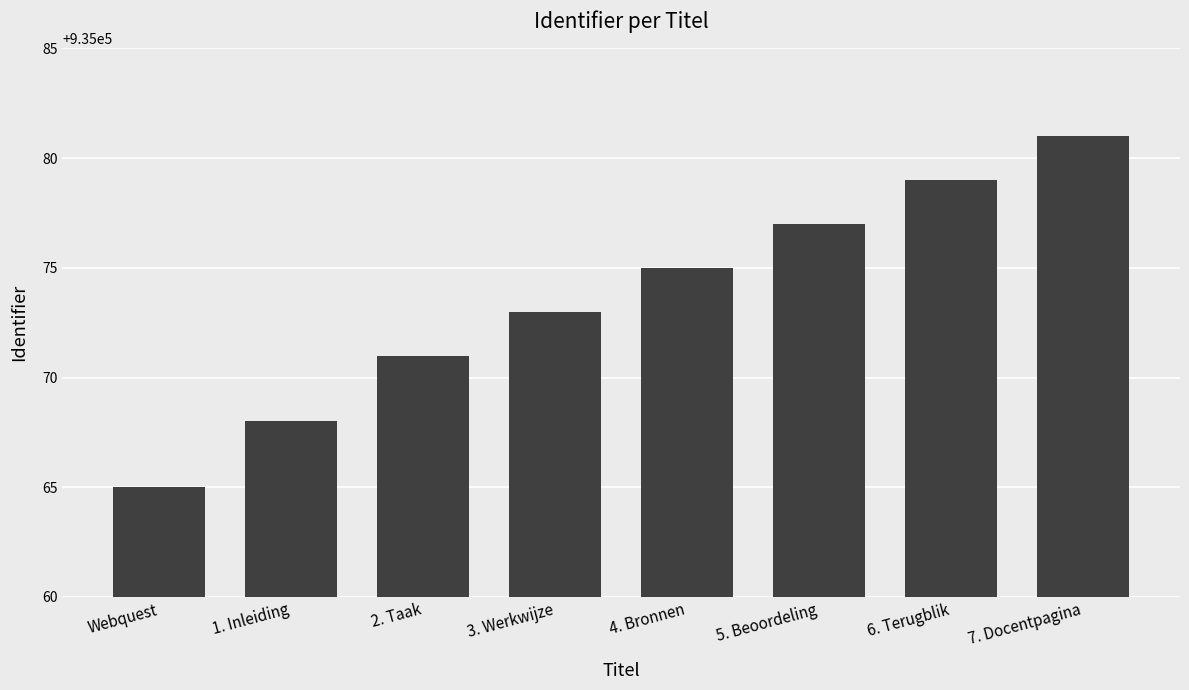

What is the average value?

935074